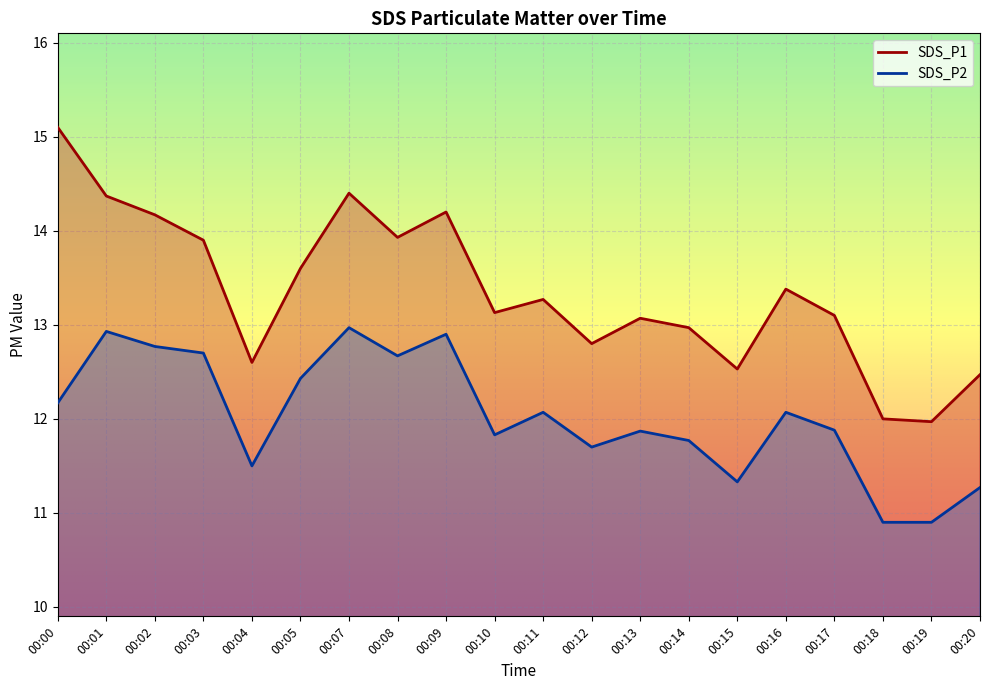

How many lines are shown in the chart?

2